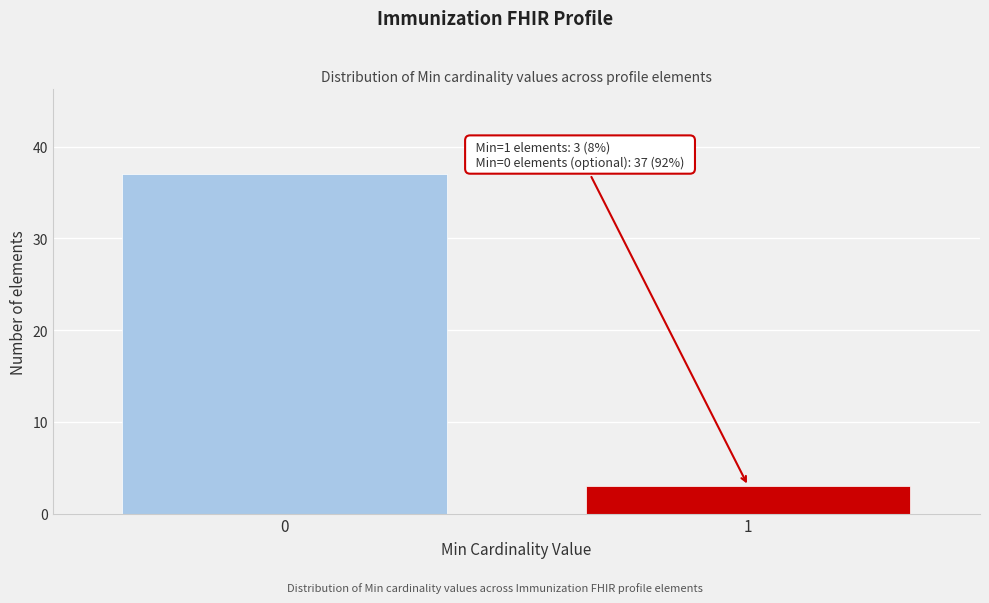

Reading right to left, transcribe all the data shown in this chart.

1=3	0=37